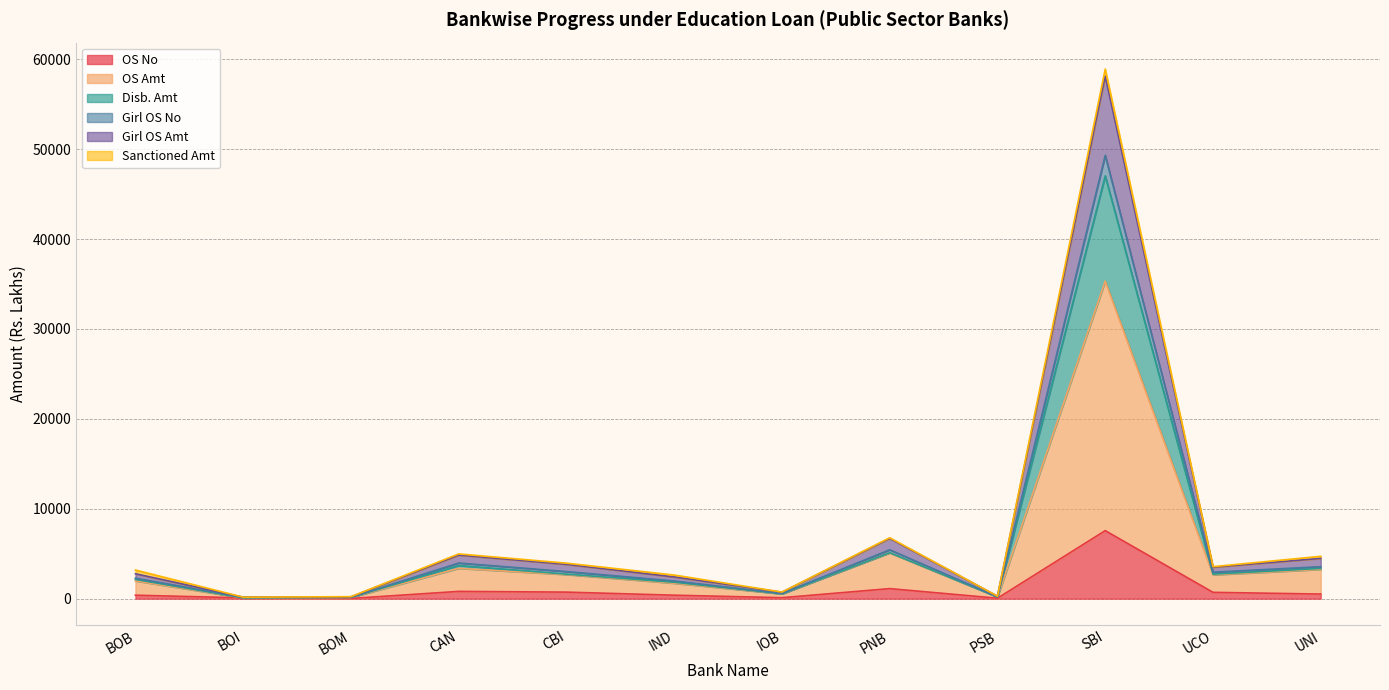

At which category does OS No reach its first local valley?

BOM